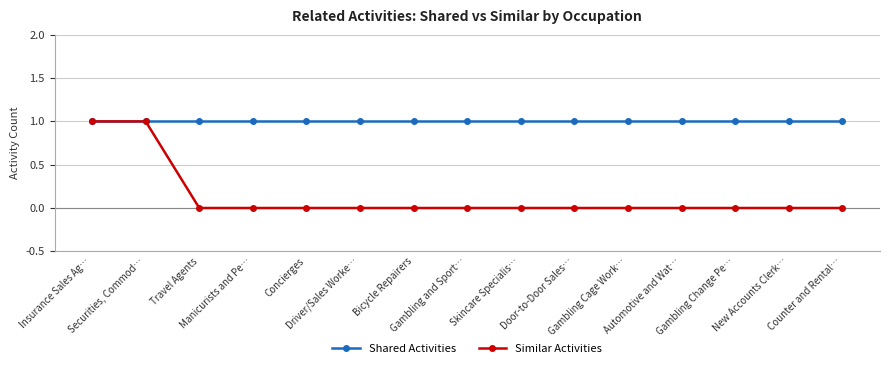

At how many categories does at least one series exceed 0?

15